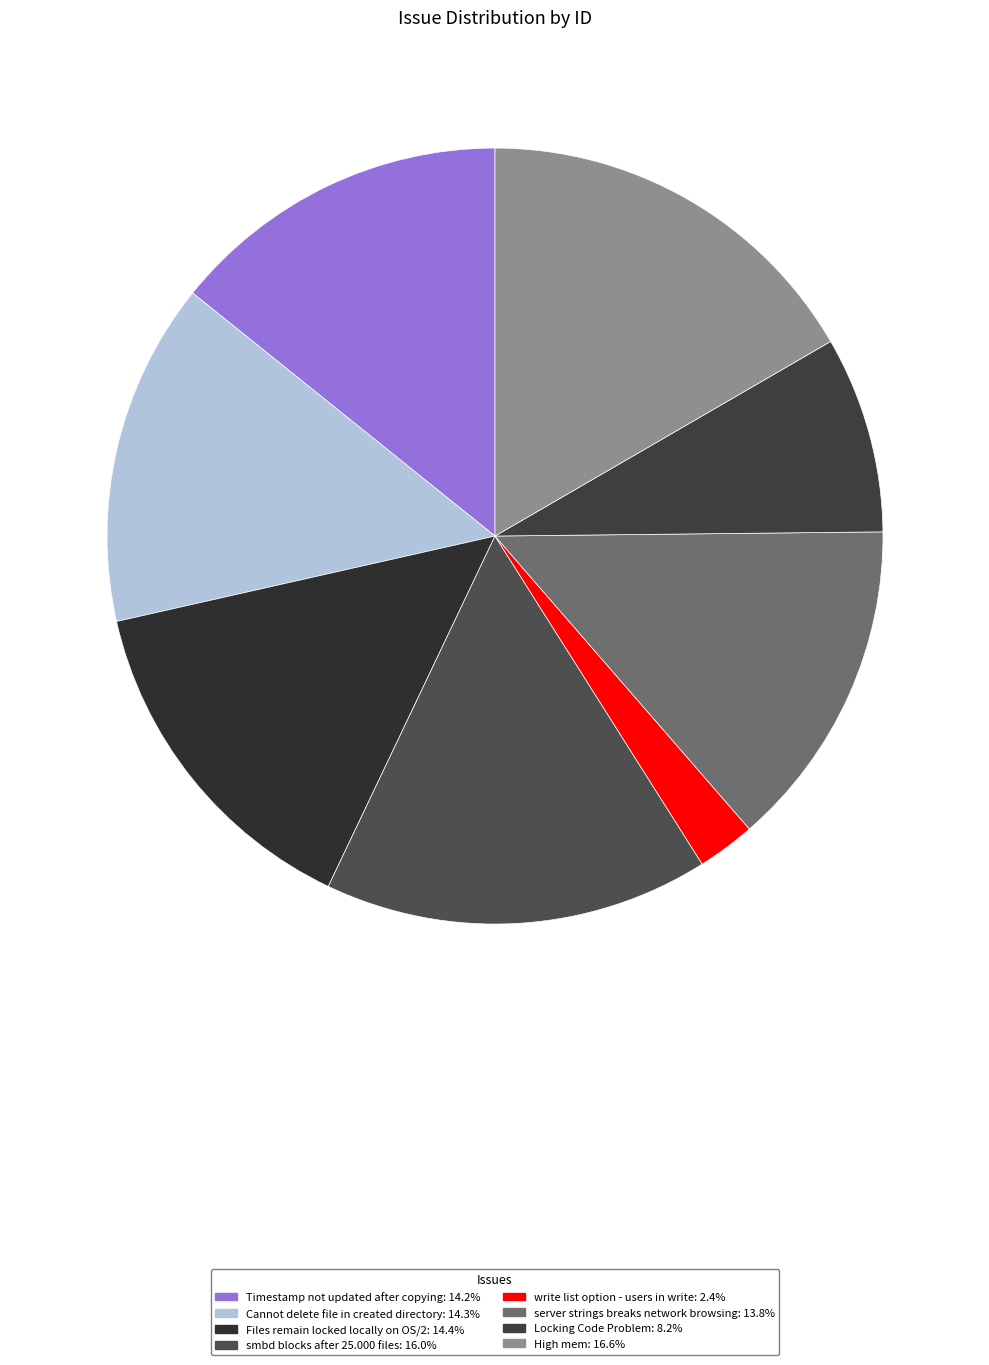

How many segments does this pie chart have?

8